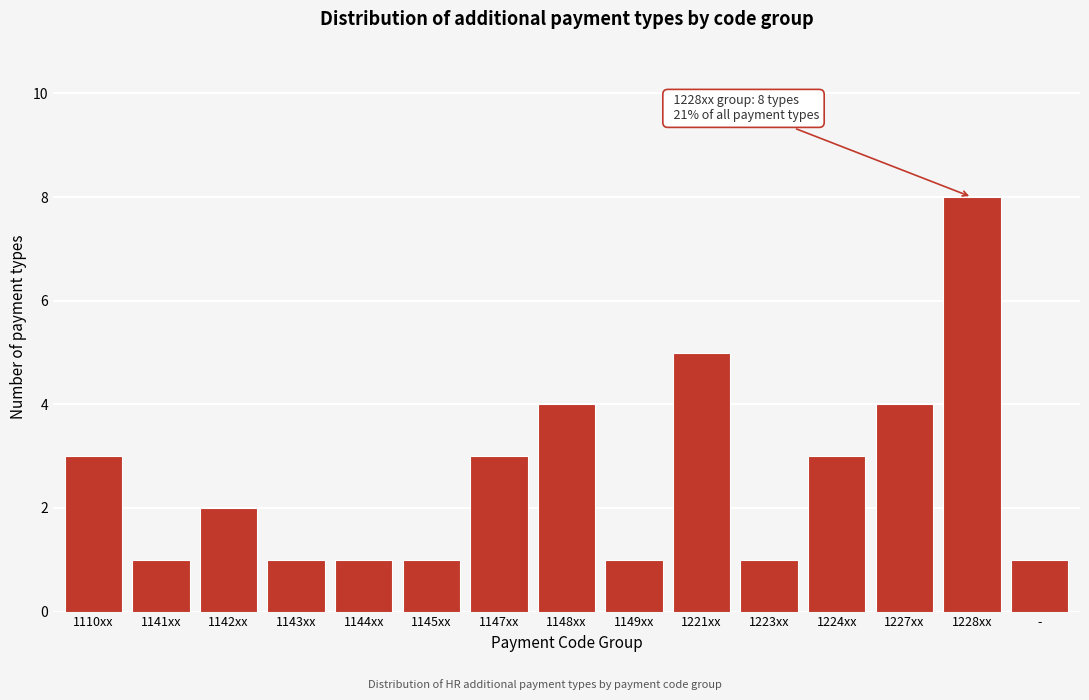

Reading left to right, extract all data points from this chart.

3	1	2	1	1	1	3	4	1	5	1	3	4	8	1